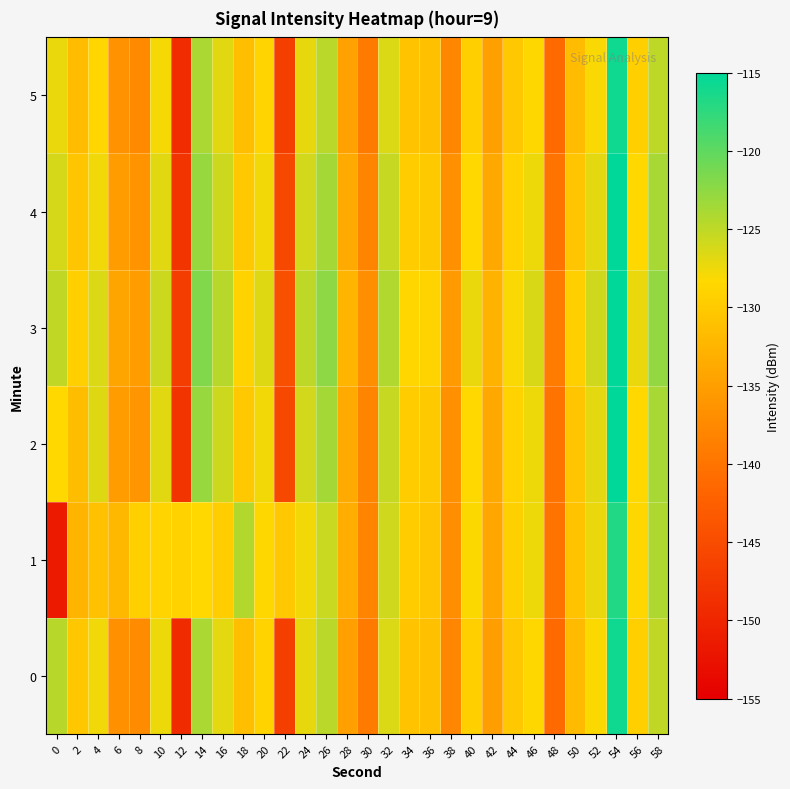

Reading left to right, transcribe all the data shown in this chart.

0: 0=-124.7	2=-130.4	4=-127.5	6=-136.6	8=-137.3	10=-127.5	12=-149.3	14=-124.0	16=-126.9	18=-131.3	20=-128.9	22=-146.7	24=-127.2	26=-124.7	28=-134.9	30=-139.2	32=-126.6	34=-130.8	36=-131.2	38=-137.8	40=-129.4	42=-135.1	44=-130.3	46=-128.5	48=-141.2	50=-131.7	52=-128.1	54=-115.9	56=-129.4	58=-125.1
1: 0=-151.4	2=-132.5	4=-131.0	6=-132.1	8=-129.5	10=-128.8	12=-129.1	14=-128.3	16=-129.7	18=-124.5	20=-128.5	22=-130.2	24=-127.8	26=-125.6	28=-133.4	30=-138.1	32=-125.9	34=-129.7	36=-130.5	38=-136.8	40=-128.2	42=-134.1	44=-129.3	46=-127.4	48=-140.1	50=-130.9	52=-127.2	54=-116.8	56=-128.5	58=-124.2
2: 0=-128.3	2=-131.5	4=-126.7	6=-135.2	8=-136.1	10=-126.8	12=-148.1	14=-122.9	16=-125.7	18=-130.2	20=-127.8	22=-145.5	24=-126.0	26=-123.6	28=-133.7	30=-138.0	32=-125.4	34=-129.7	36=-130.1	38=-136.7	40=-128.3	42=-133.9	44=-129.1	46=-127.4	48=-140.1	50=-130.6	52=-127.0	54=-114.8	56=-128.3	58=-123.9
3: 0=-125.1	2=-129.4	4=-126.5	6=-134.3	8=-135.2	10=-125.7	12=-147.0	14=-121.8	16=-124.6	18=-129.1	20=-126.7	22=-144.4	24=-124.9	26=-122.5	28=-132.6	30=-136.9	32=-124.3	34=-128.6	36=-129.0	38=-135.6	40=-127.2	42=-132.8	44=-128.0	46=-126.3	48=-139.0	50=-129.5	52=-125.9	54=-113.7	56=-127.2	58=-122.8
4: 0=-126.2	2=-130.5	4=-127.6	6=-135.4	8=-136.3	10=-126.8	12=-148.1	14=-122.9	16=-125.7	18=-130.2	20=-127.8	22=-145.5	24=-126.0	26=-123.6	28=-133.7	30=-138.0	32=-125.4	34=-129.7	36=-130.1	38=-136.7	40=-128.3	42=-133.9	44=-129.1	46=-127.4	48=-140.1	50=-130.6	52=-127.0	54=-114.8	56=-128.3	58=-123.9
5: 0=-127.3	2=-131.6	4=-128.7	6=-136.5	8=-137.4	10=-127.9	12=-149.2	14=-124.0	16=-126.8	18=-131.3	20=-128.9	22=-146.6	24=-127.1	26=-124.7	28=-134.8	30=-139.1	32=-126.5	34=-130.8	36=-131.2	38=-137.8	40=-129.4	42=-135.0	44=-130.2	46=-128.5	48=-141.2	50=-131.7	52=-128.1	54=-115.9	56=-129.4	58=-125.0